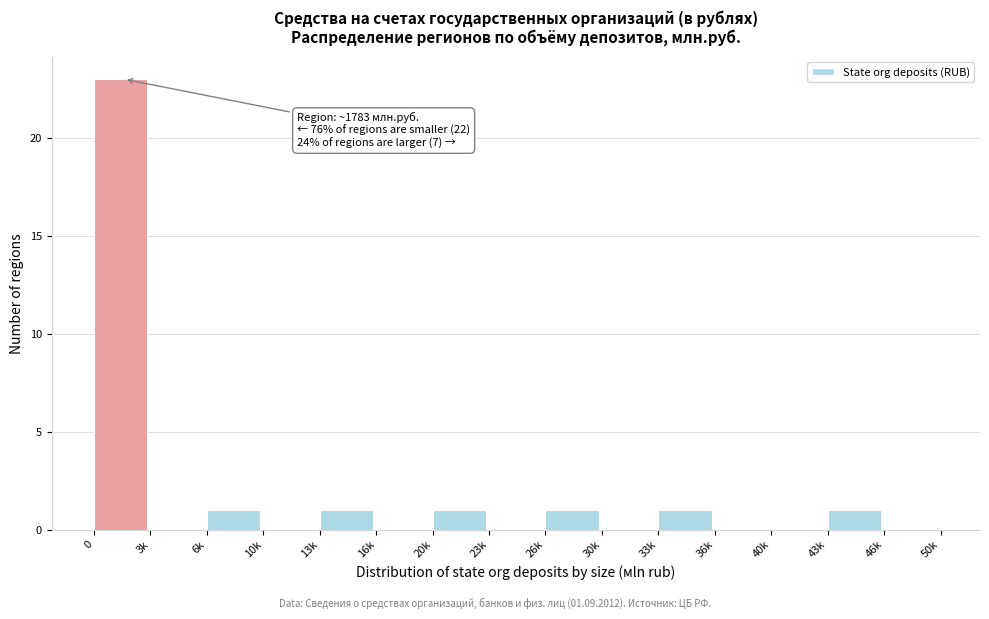

Reading left to right, what are all the values shown in this chart?

0=23	3k=0	6k=1	10k=0	13k=1	16k=0	20k=1	23k=0	26k=1	30k=0	33k=1	36k=0	40k=0	43k=1	46k=0